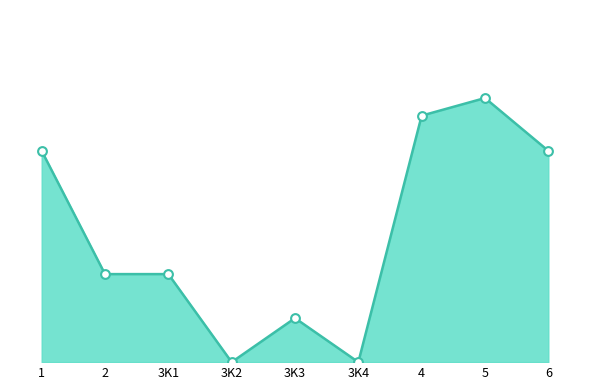

What is the change in value from 3K3 to 6?

+38